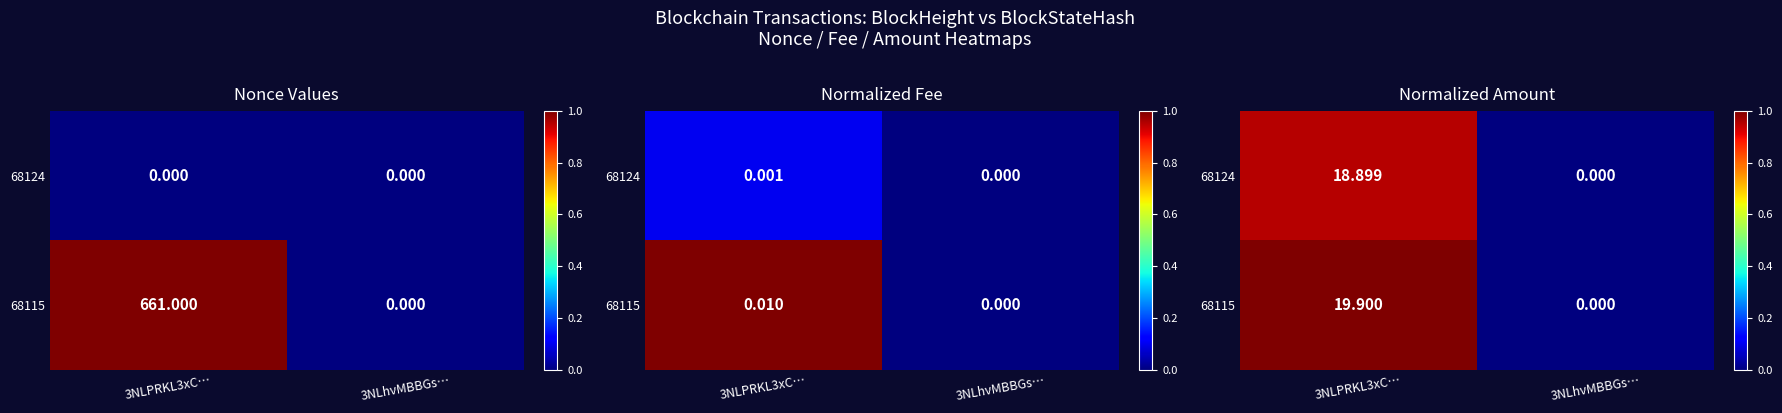

Which category has the lowest value in the 68124 series?

3NLhvMBBGs…